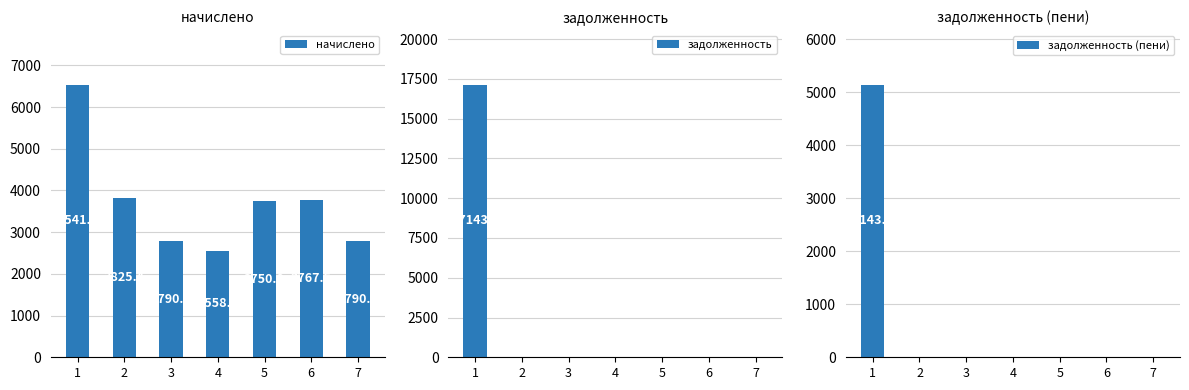

Which category has the highest value in the задолженность (пени) series?

1